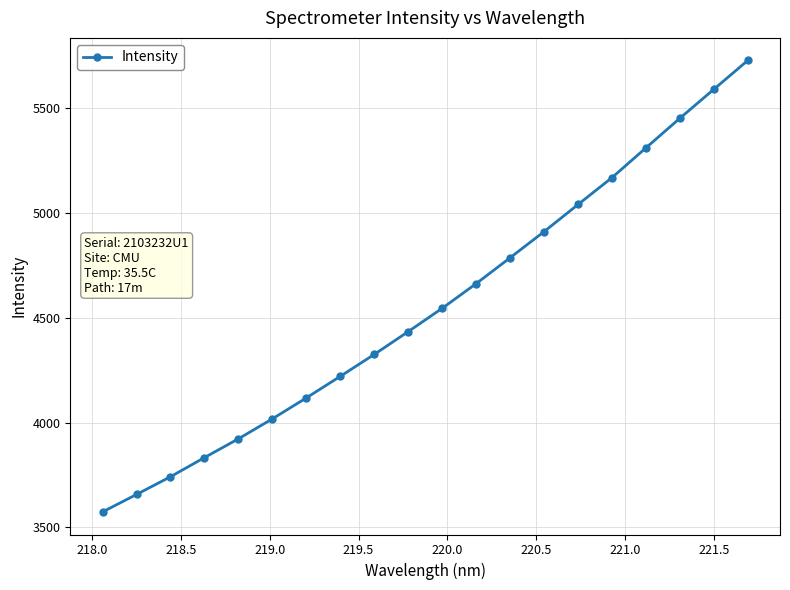

True or false: the data has more than 1 interior local peaks.

False